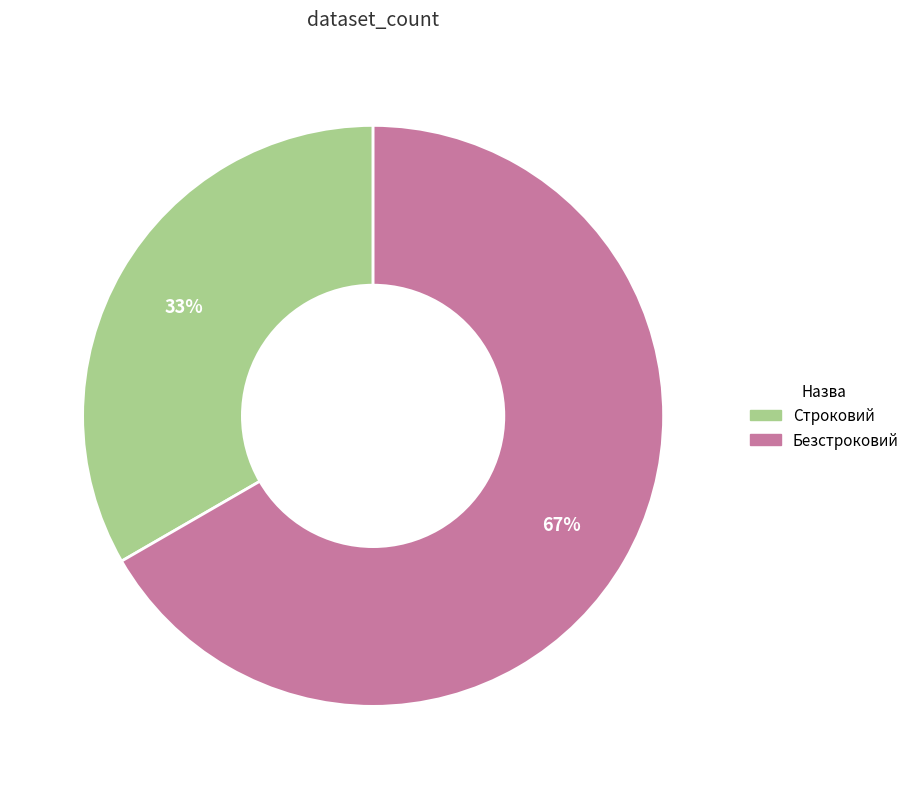

What is the smallest slice in the pie chart?

Строковий